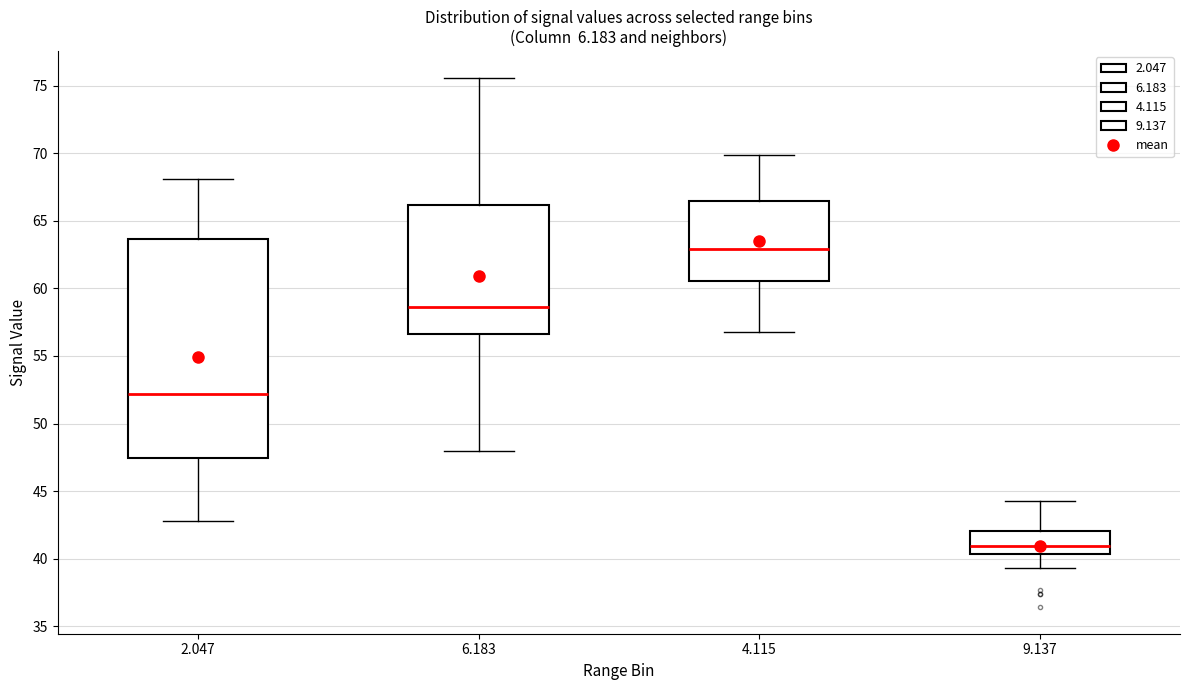

Where does the lower whisker of the box at x = 4.115 end on the y-axis? The values are not printed on the chart, so give them approximately, as read against the axis.

57.0